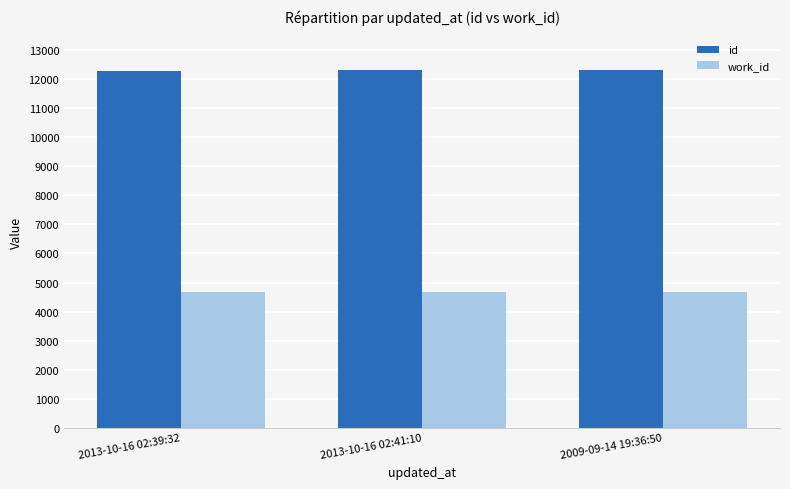

What is the spread (max minus min) of values at 2013-10-16 02:39:32?

7611